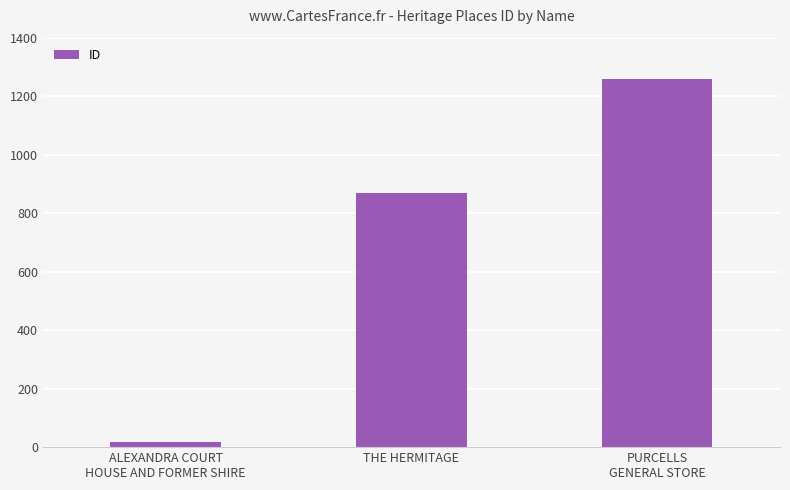

Between ALEXANDRA COURT
HOUSE AND FORMER SHIRE and PURCELLS
GENERAL STORE, which is larger?

PURCELLS
GENERAL STORE